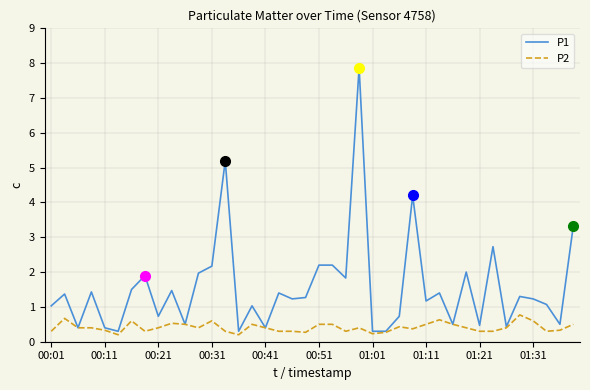

True or false: P1 and P2 intersect in this chart.

False